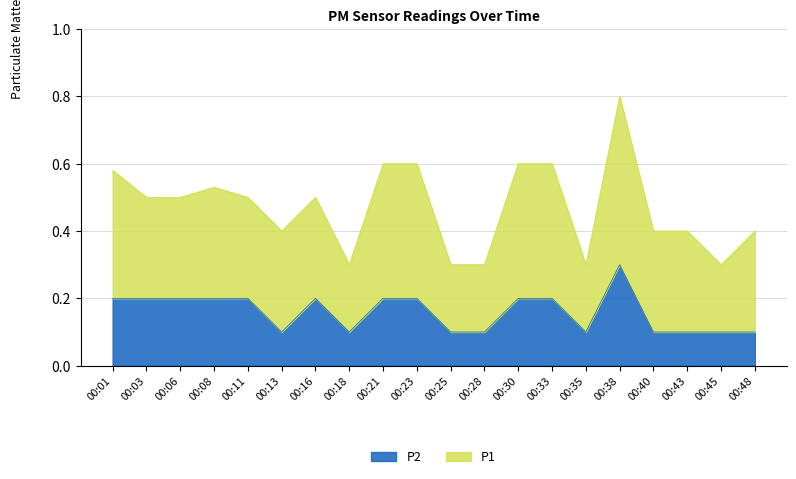

Rank the categories by value from lowest to highest.

00:13, 00:18, 00:25, 00:28, 00:35, 00:40, 00:43, 00:45, 00:48, 00:01, 00:03, 00:06, 00:08, 00:11, 00:16, 00:21, 00:23, 00:30, 00:33, 00:38